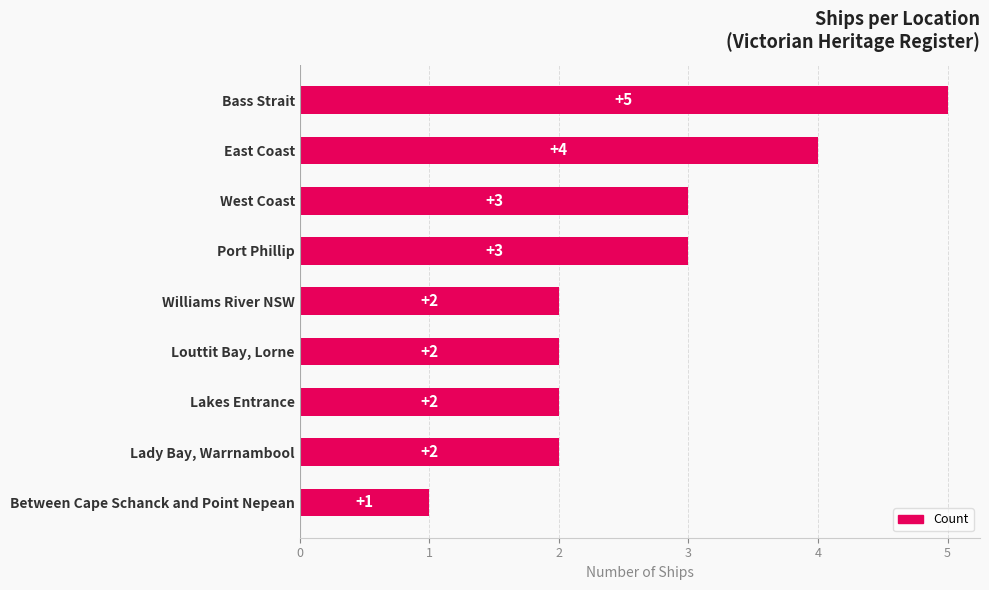

Reading top to bottom, transcribe all the data shown in this chart.

5	4	3	3	2	2	2	2	1